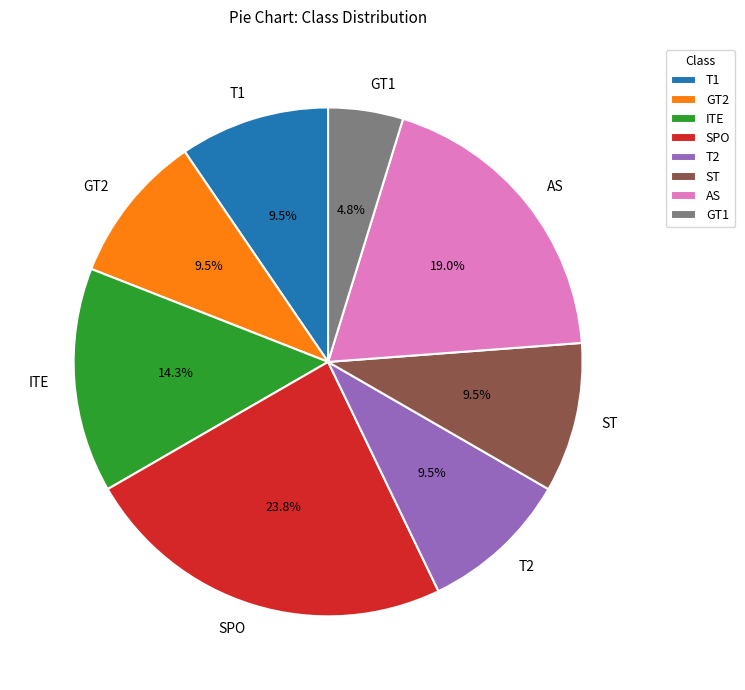

Count the number of slices in the pie.

8